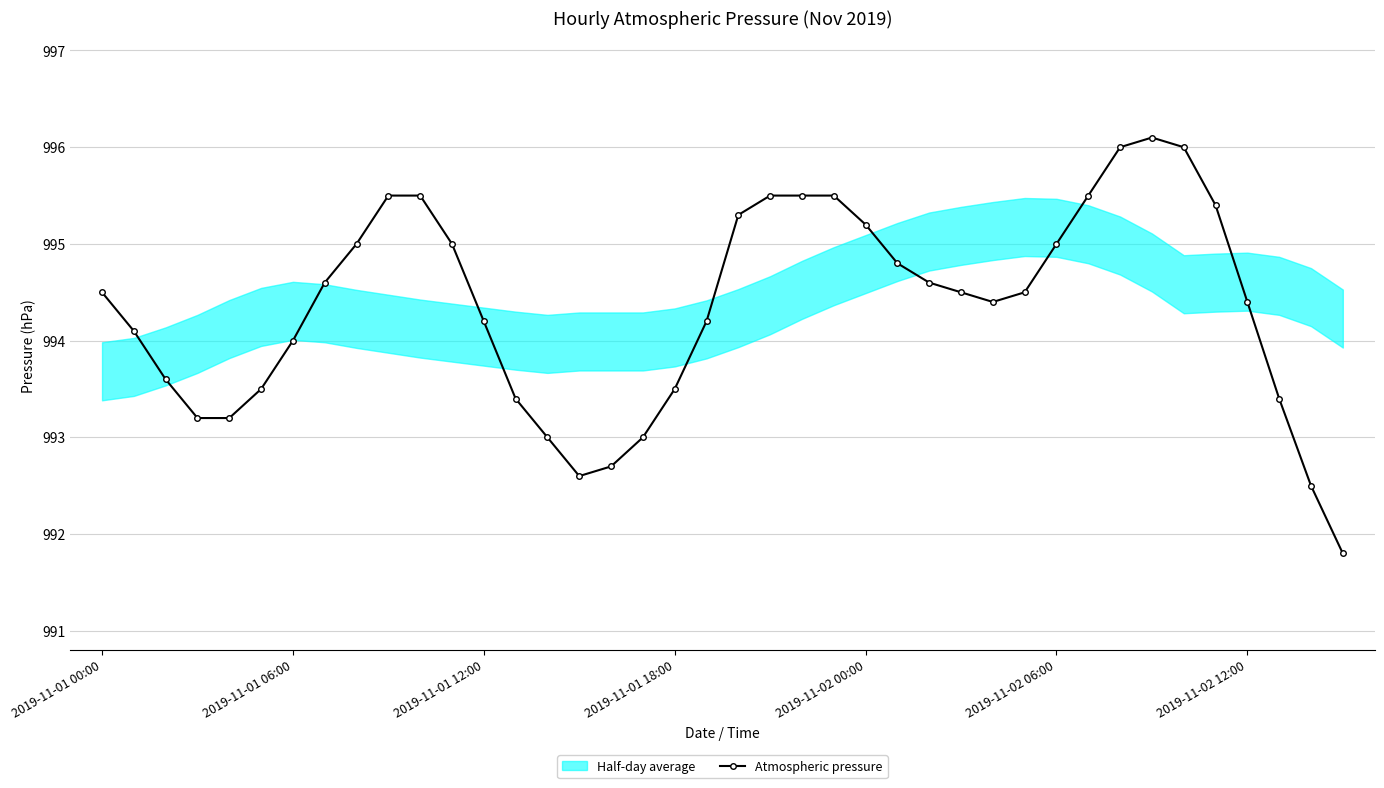

True or false: the data shows 1648.6 at 15.

False